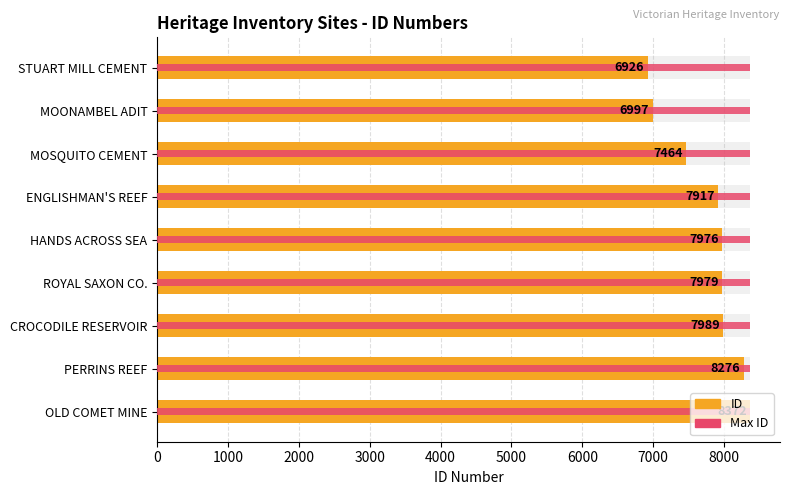

The value of Max ID at 4000 is 0.0. True or false?

False